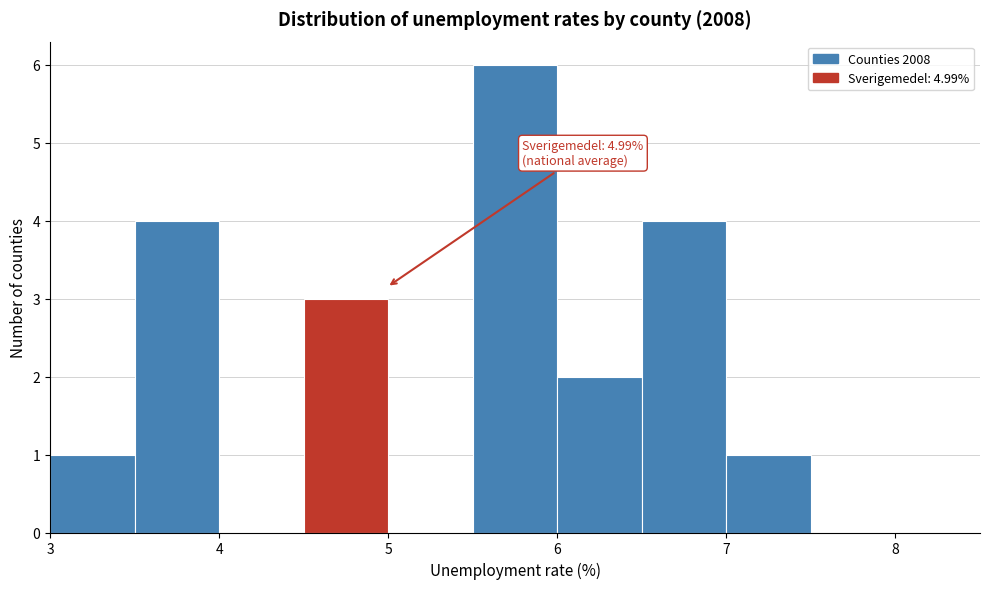

Which range on the x-axis has the tallest bar?

5.5 to 6.0